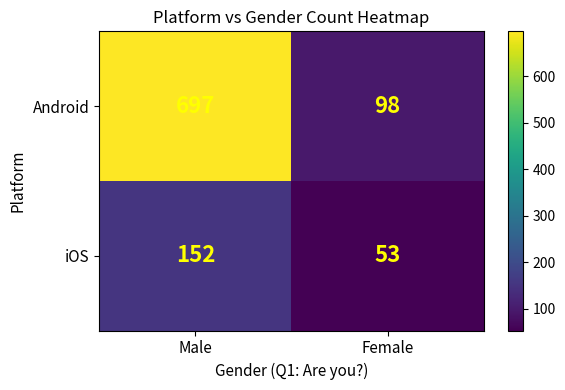

Is it true that Android equals 98 at Female?

True